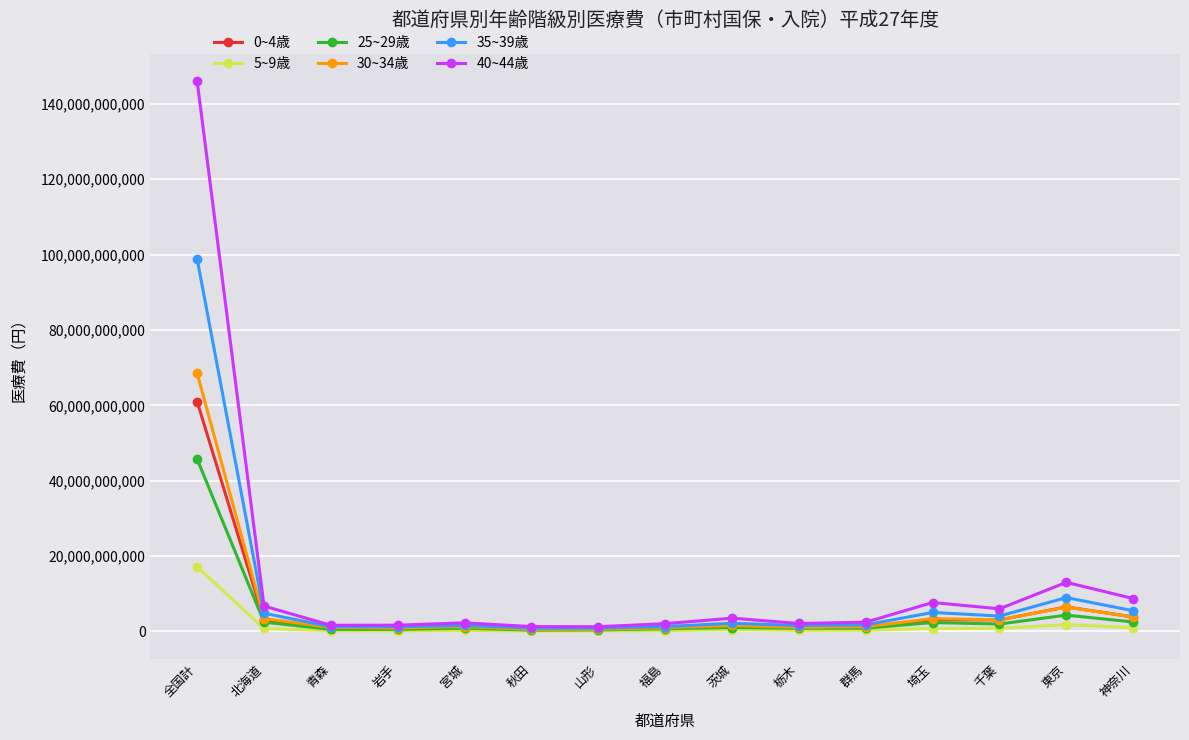

Which series has the largest total across all categories?

40~44歳